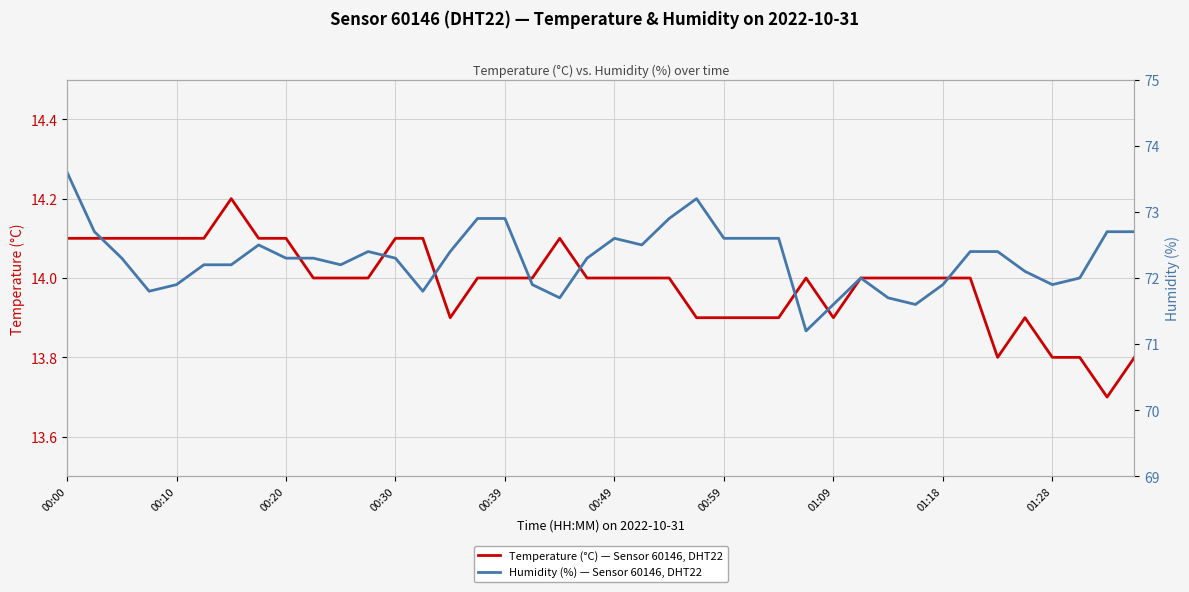

True or false: Temperature (°C) — Sensor 60146, DHT22 and Humidity (%) — Sensor 60146, DHT22 intersect in this chart.

False